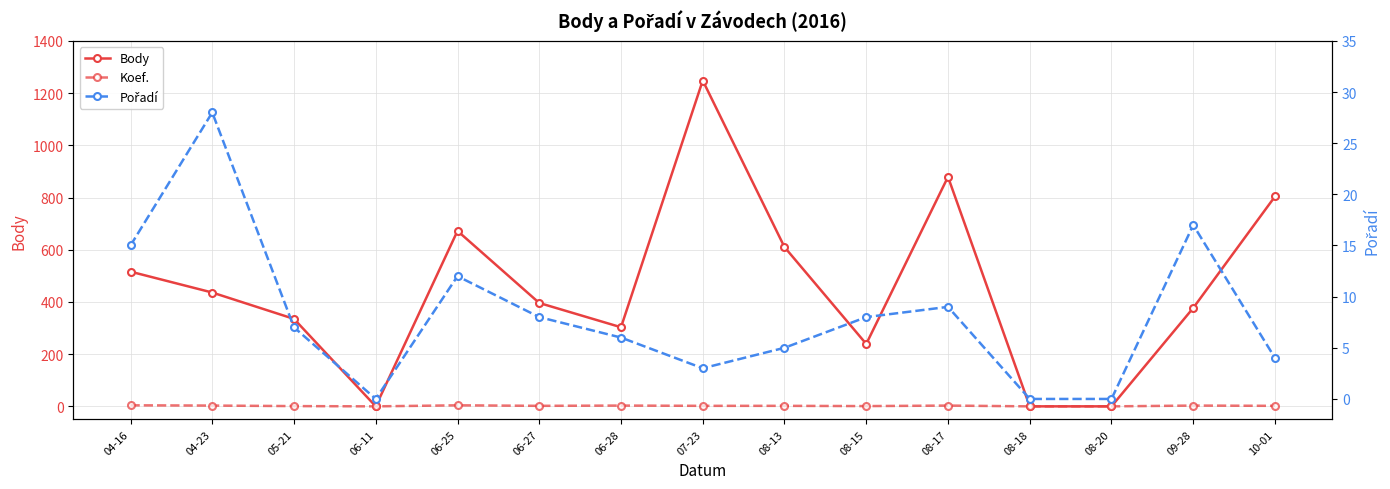

Which category has the highest value across all series?

07-23